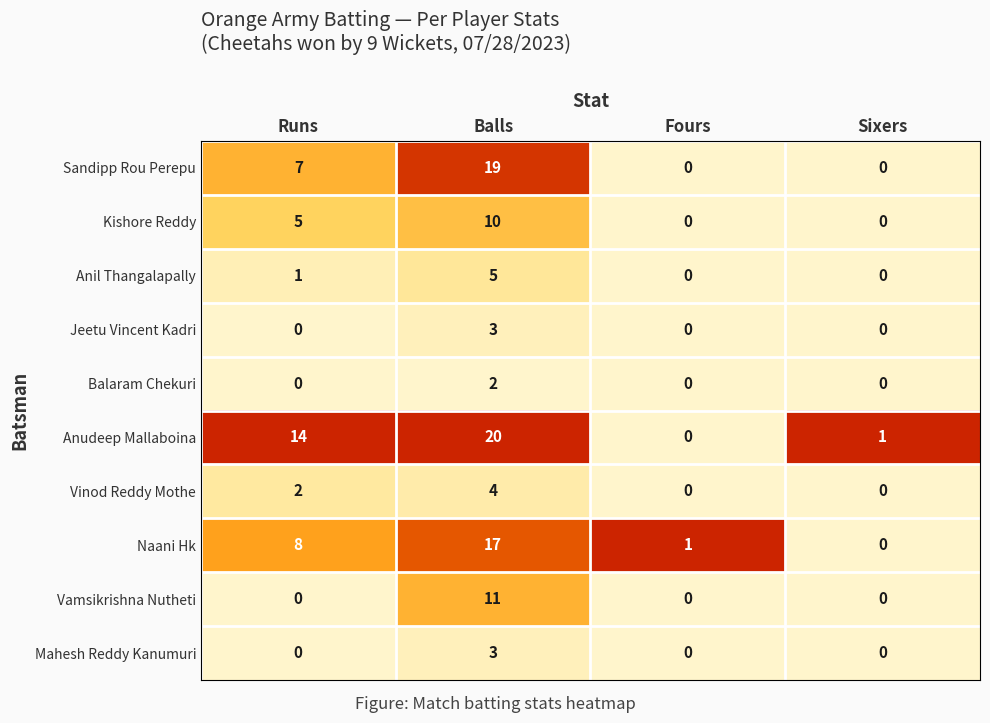

Is it true that Sandipp Rou Perepu equals 19 at Balls?

True